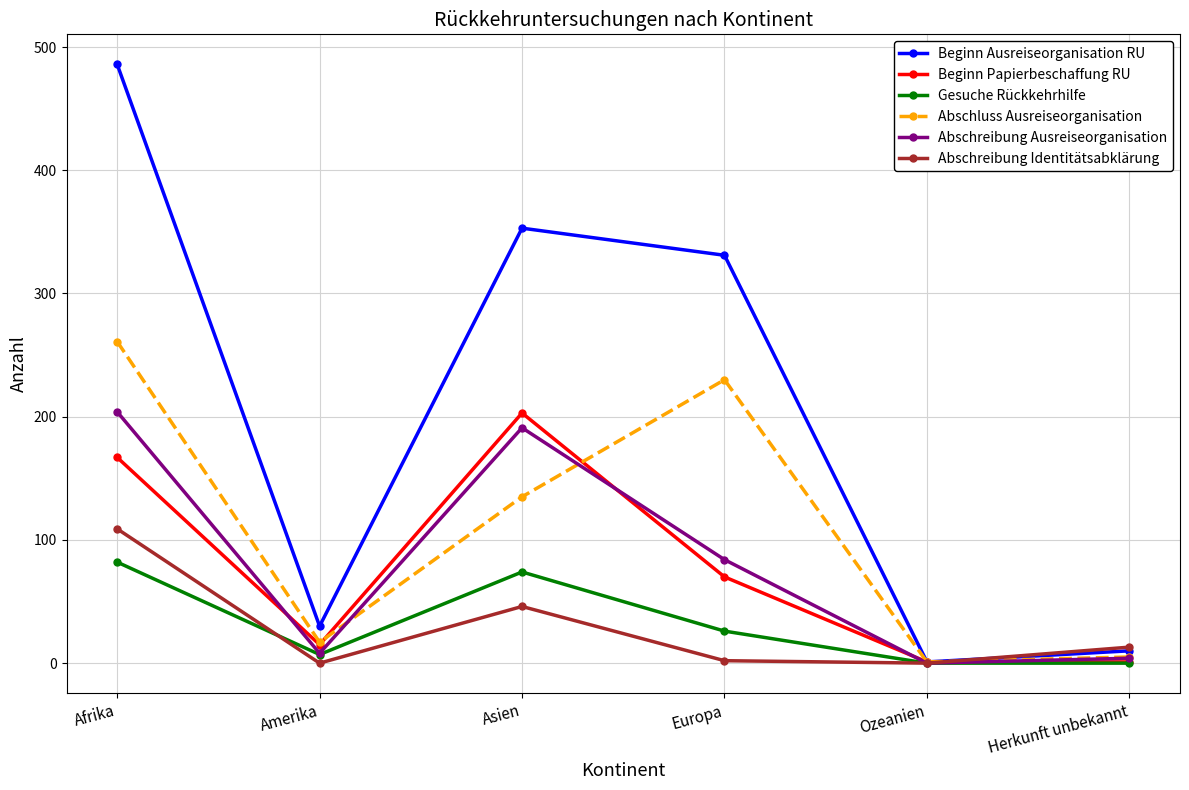

What is the maximum value for Abschreibung Identitätsabklärung?

109